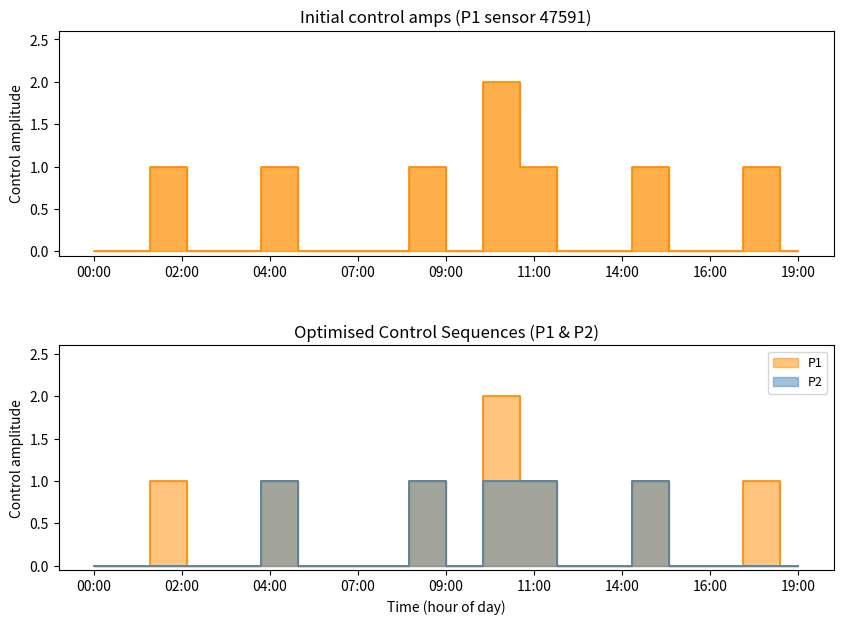

Between 10:00 and 16:00, which is larger?

10:00